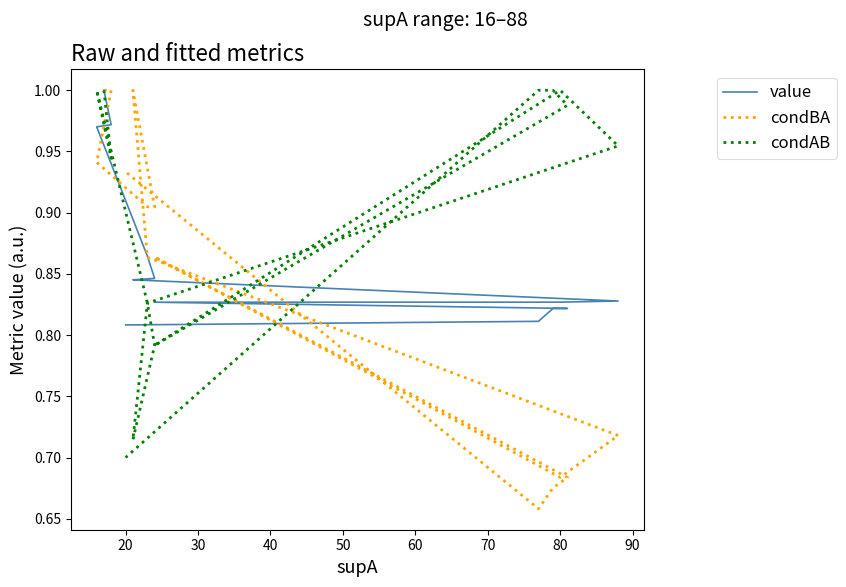

What is the greatest value displayed?

1.0